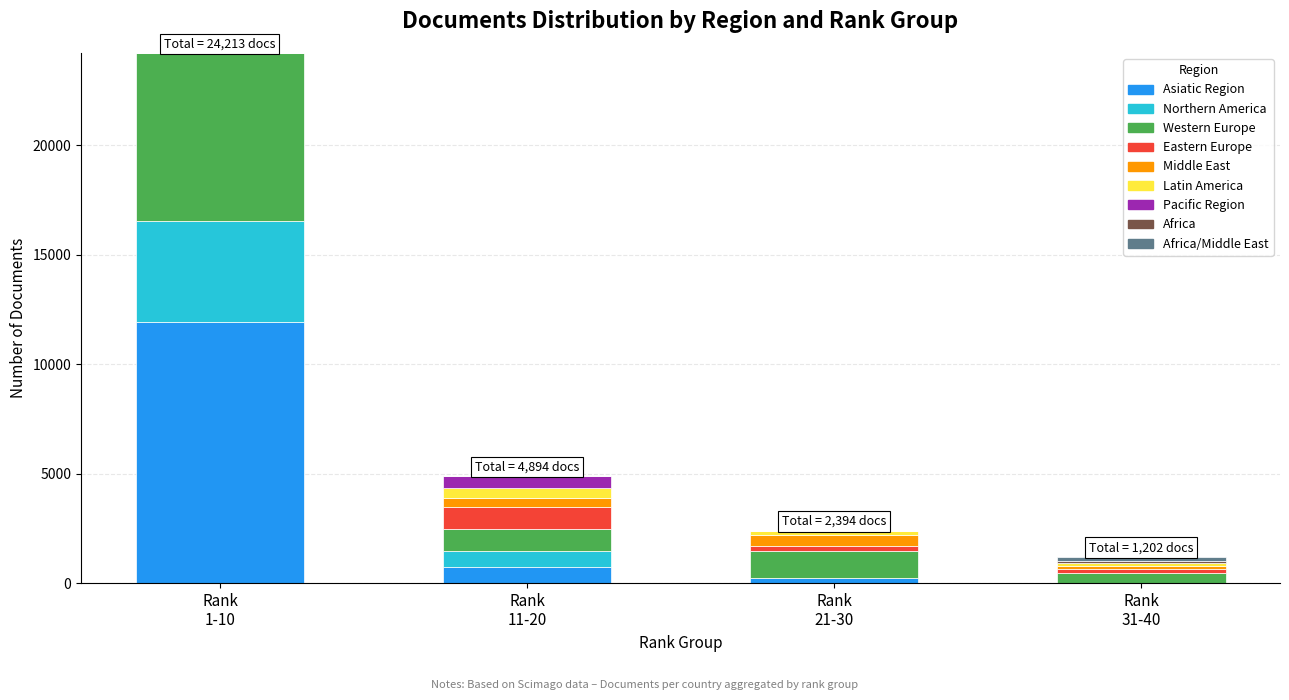

What is the sum of all Asiatic Region values?

12919